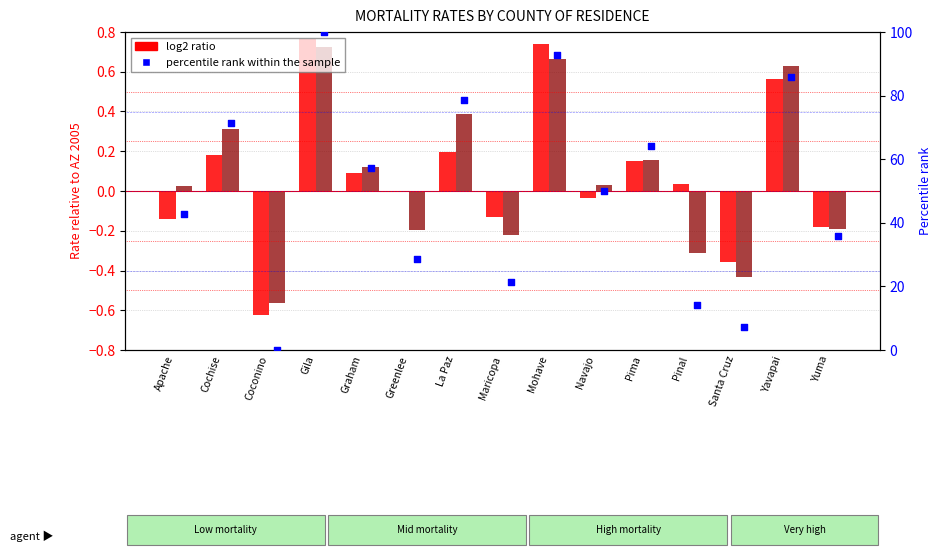

Which series has the largest total across all categories?

percentile rank within the sample